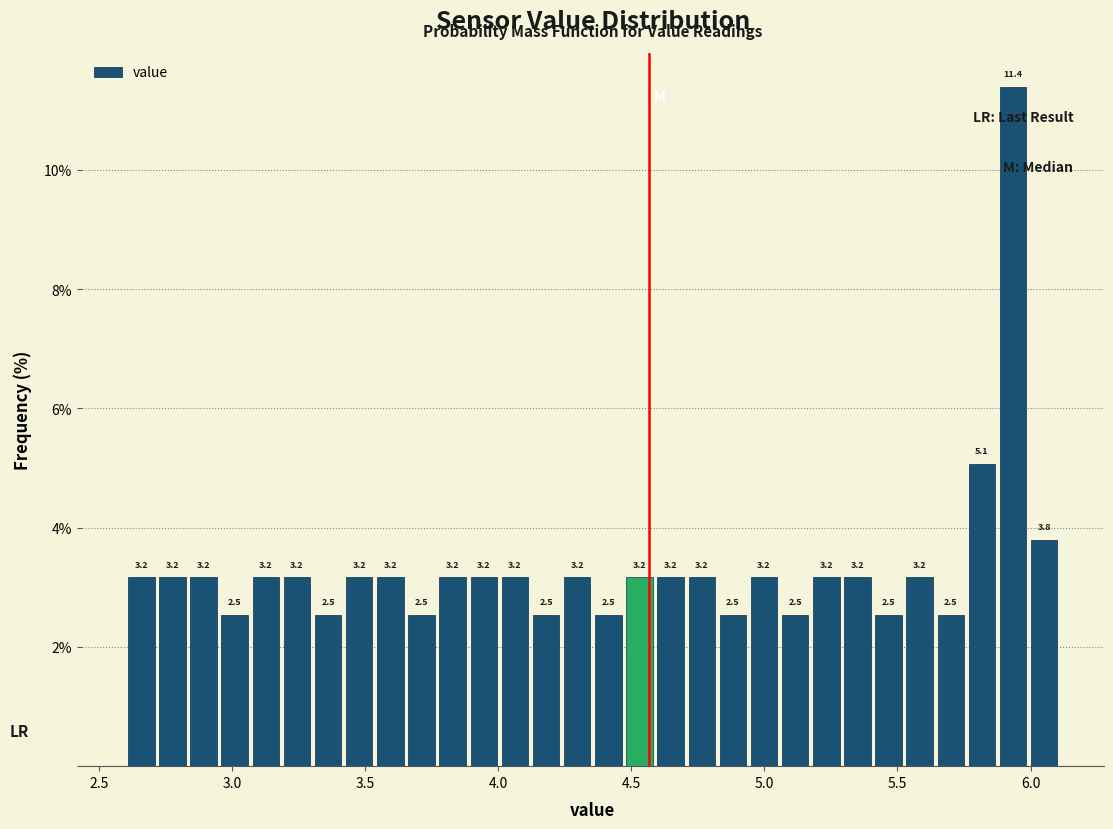

Around what value on the x-axis is the tallest bar? Give the approximate position of its centre, as read against the axis.

5.95